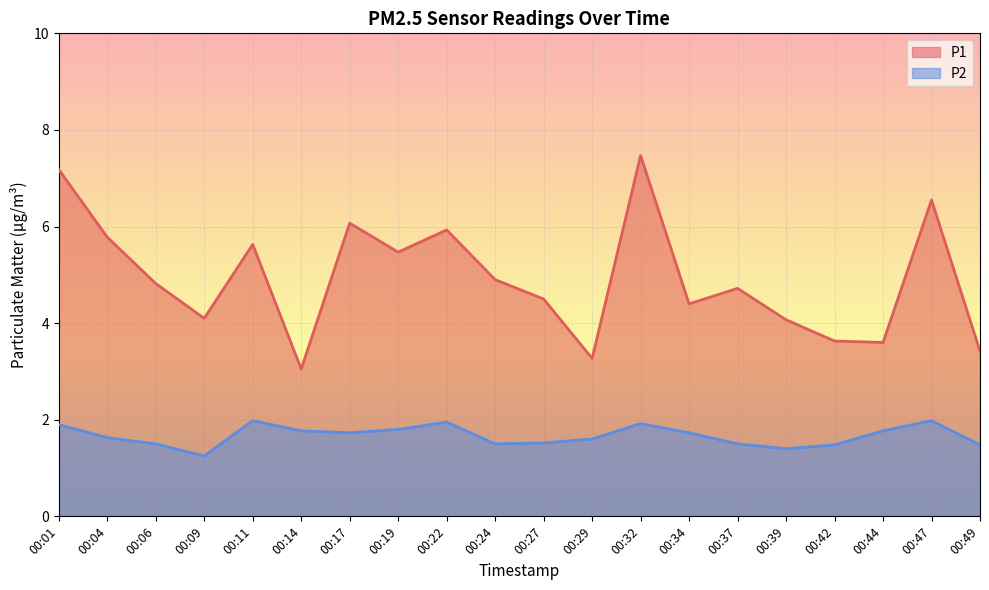

How many lines are shown in the chart?

2